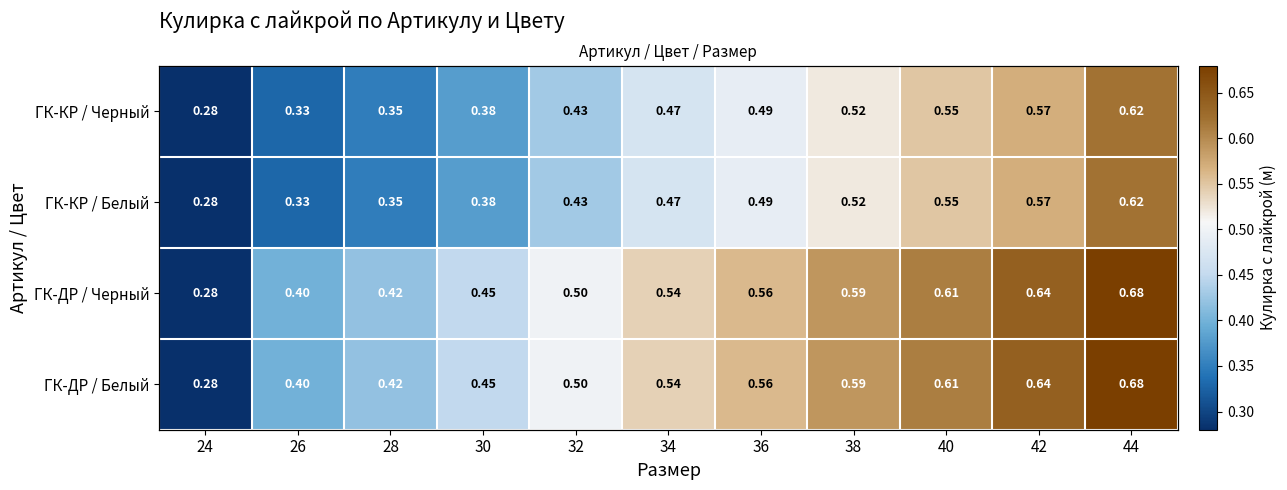

What is the maximum value for ГК-КР / Белый?

0.6